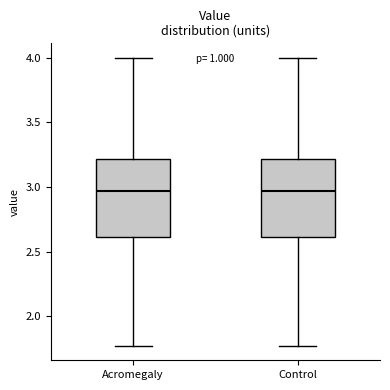

Where is the lower edge of the box for Control on the y-axis? The values are not printed on the chart, so give them approximately, as read against the axis.

2.60